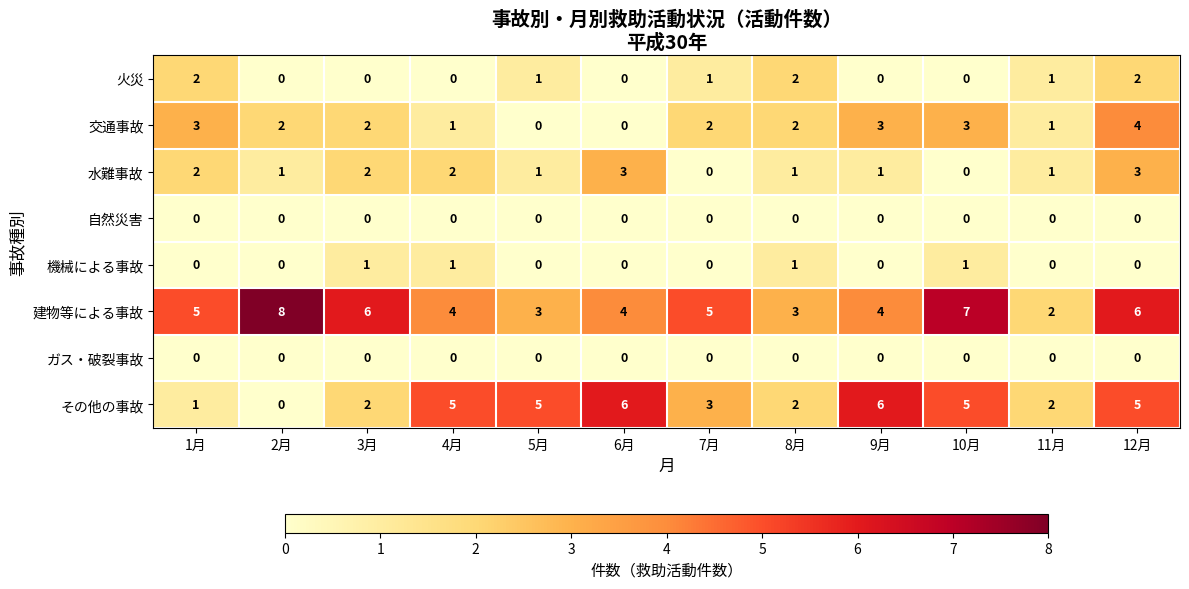

What is the sum of the 水難事故 values at 5月 and 6月?

4